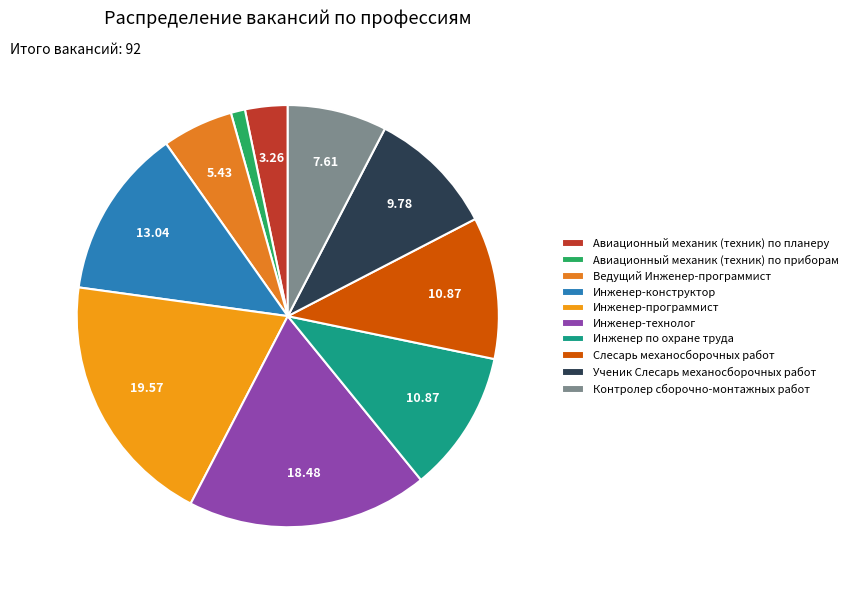

How many slices are in this pie chart?

10